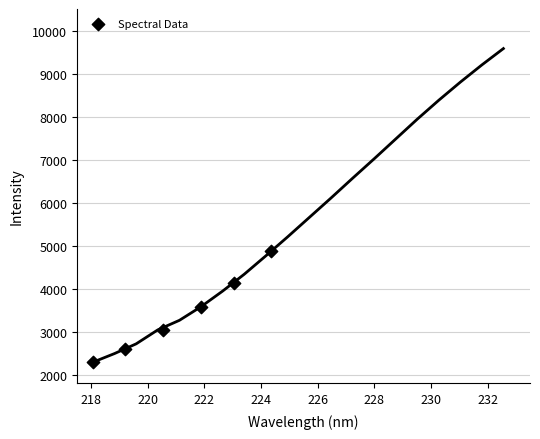

What is the average Y value?

3419.7